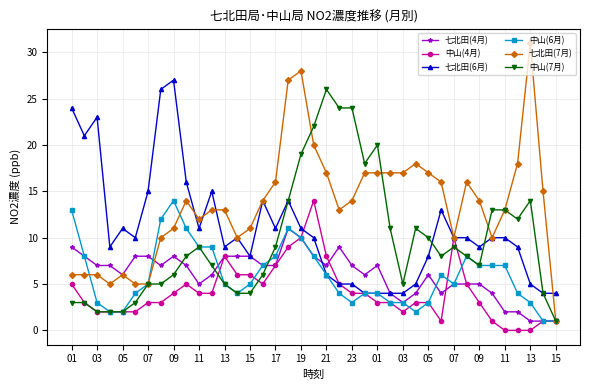

What are all the series names shown in the legend?

七北田(4月), 中山(4月), 七北田(6月), 中山(6月), 七北田(7月), 中山(7月)